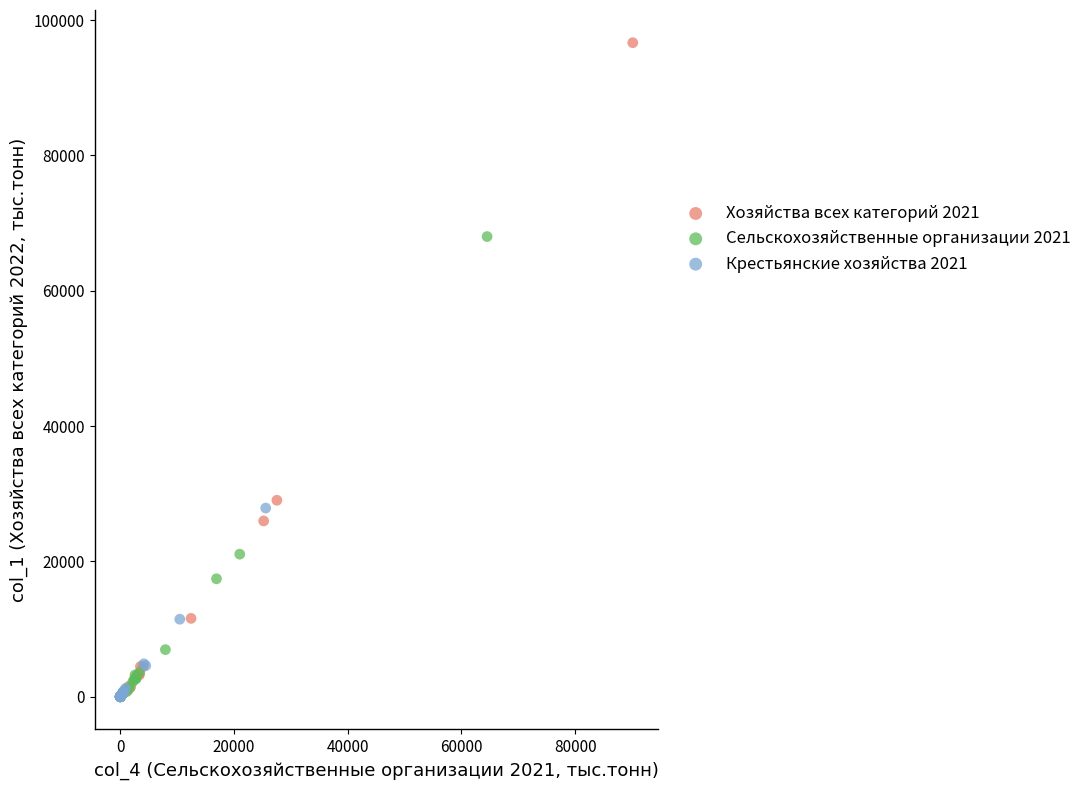

What are all the series names shown in the legend?

Хозяйства всех категорий 2021, Сельскохозяйственные организации 2021, Крестьянские хозяйства 2021